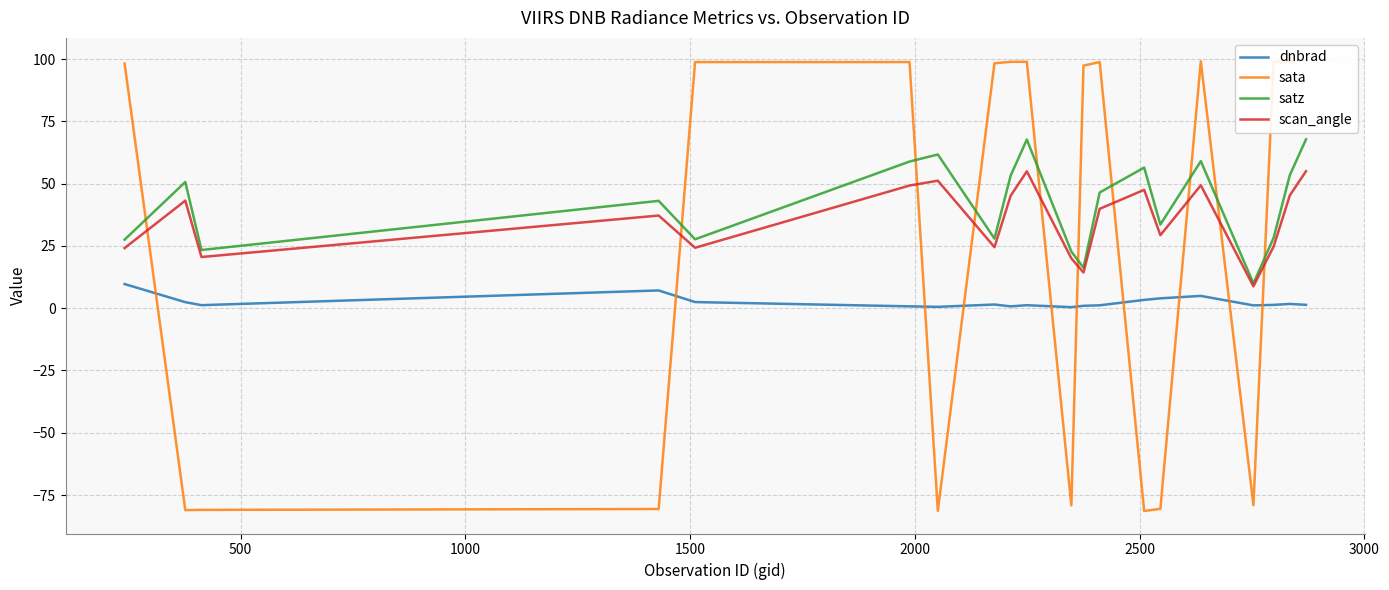

True or false: dnbrad and satz intersect in this chart.

False